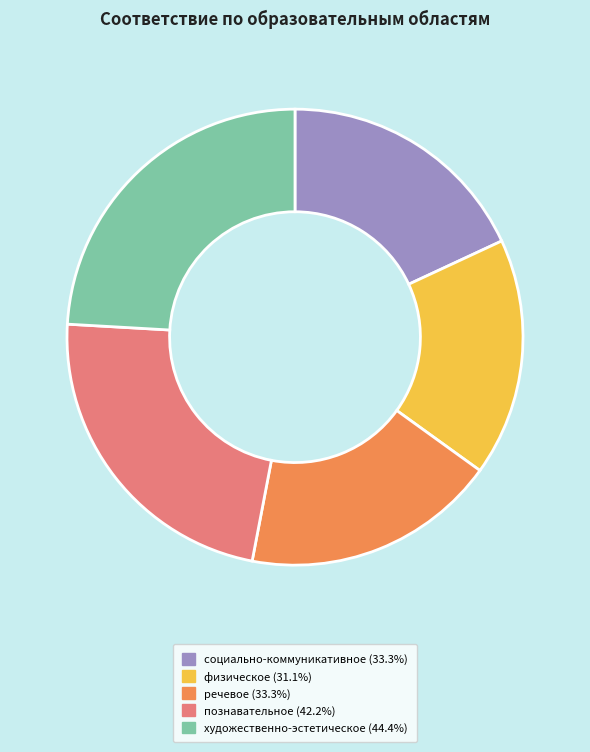

Does any single category account for the majority?

No